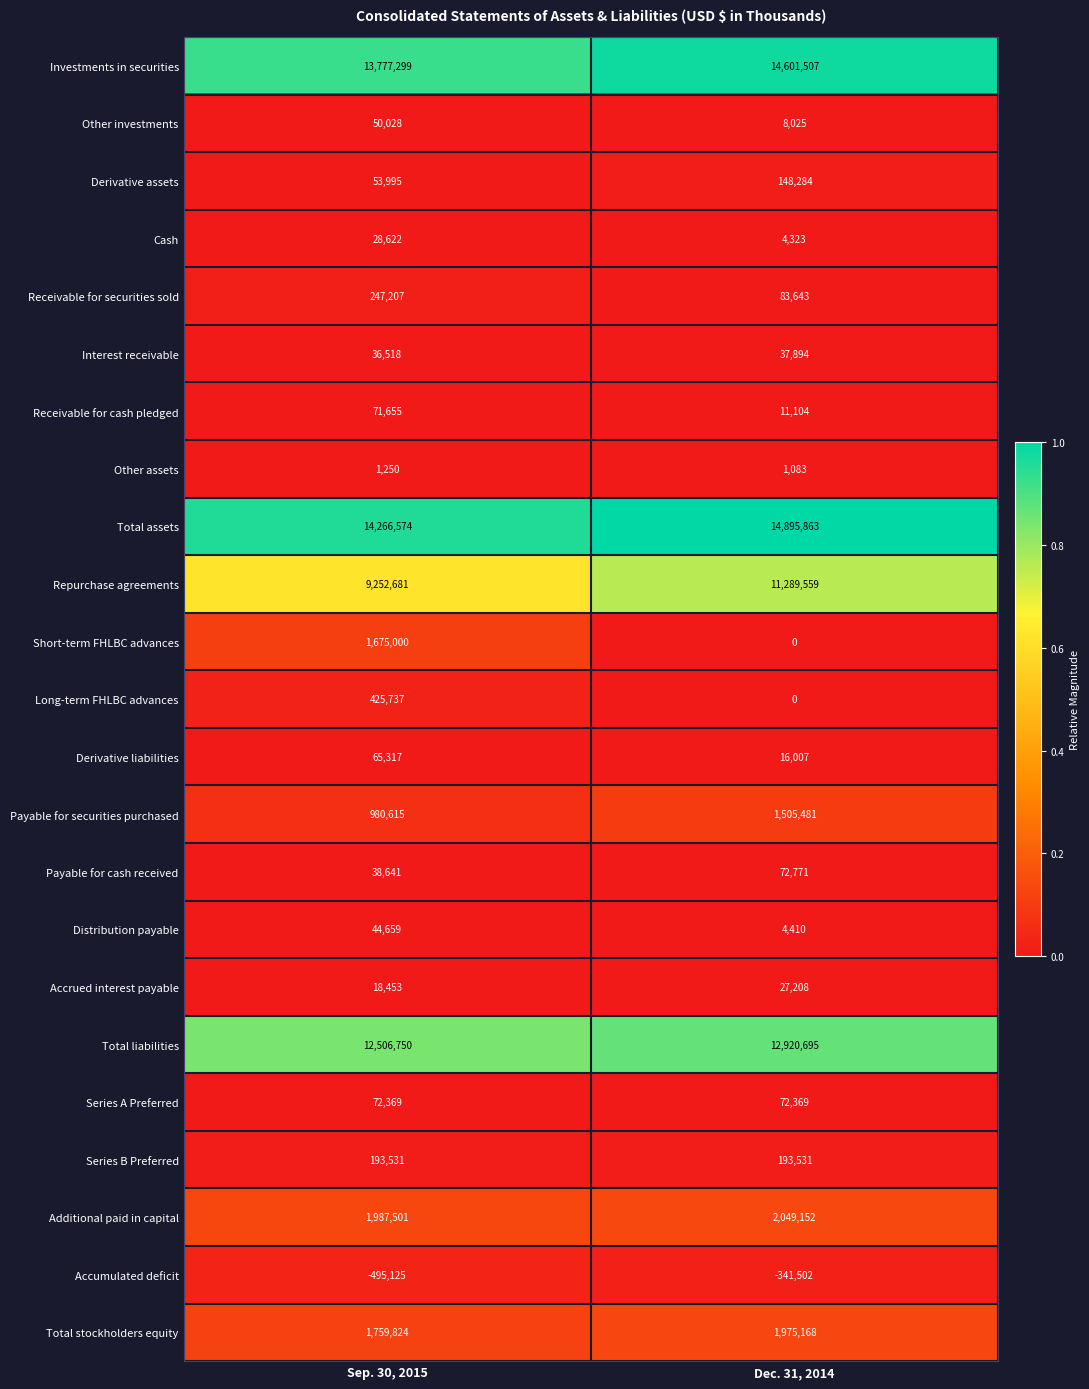

How many data points does each series have?

2